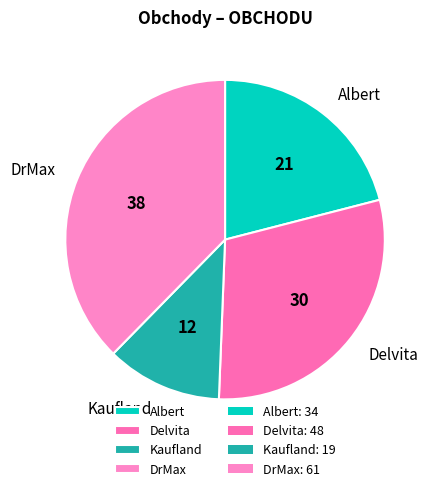

How many slices are in this pie chart?

4